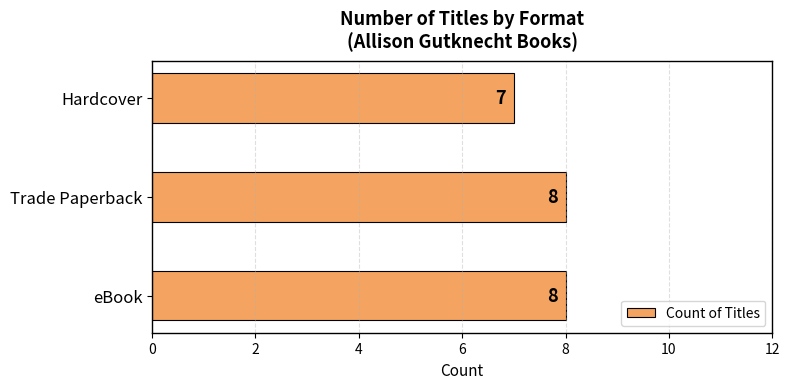

At which category does the chart reach its minimum across all series?

Hardcover